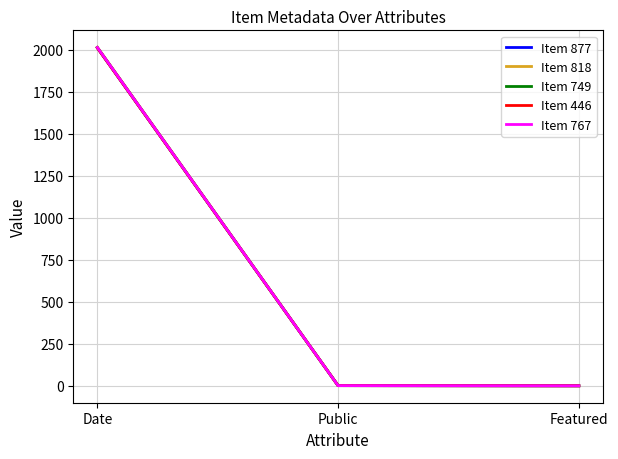

Count the number of data series in this chart.

5